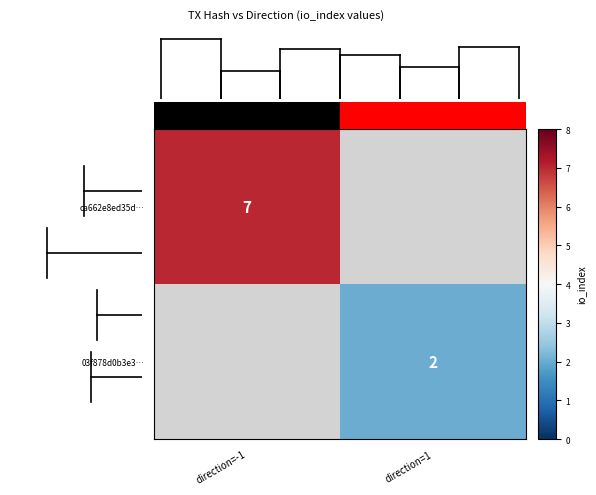

At how many categories does at least one series exceed 3?

1